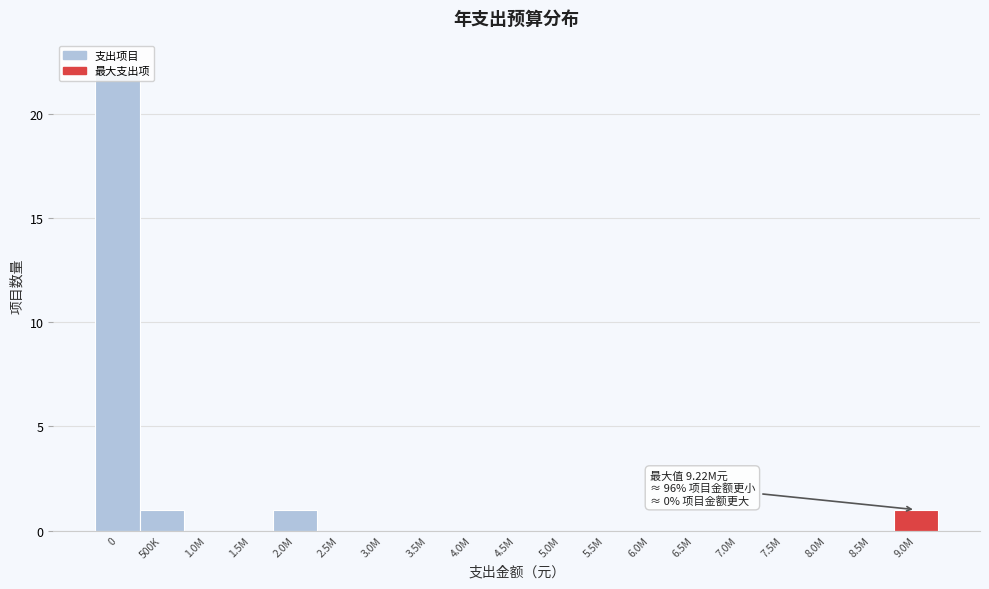

Is it true that the value at 1.5M is 9?

False